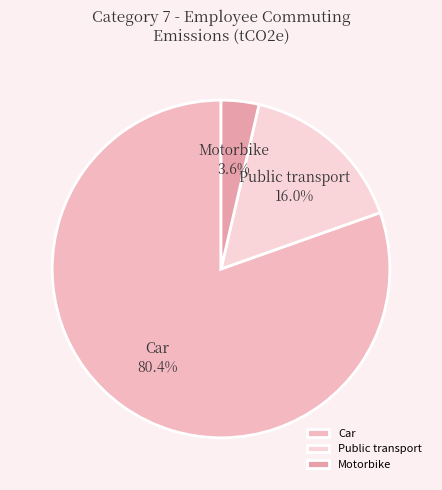

To the nearest percent, what is the combined percentage of Public transport and Motorbike?

20%